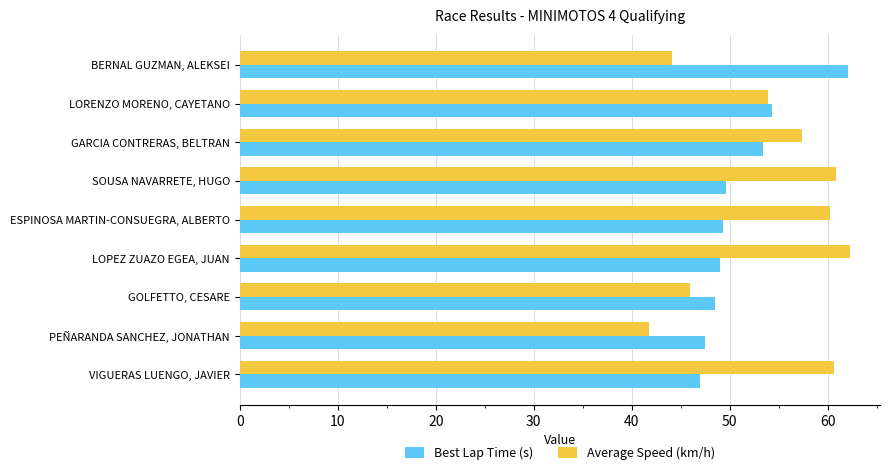

Is it true that Average Speed (km/h) equals 81.7 at GOLFETTO, CESARE?

False